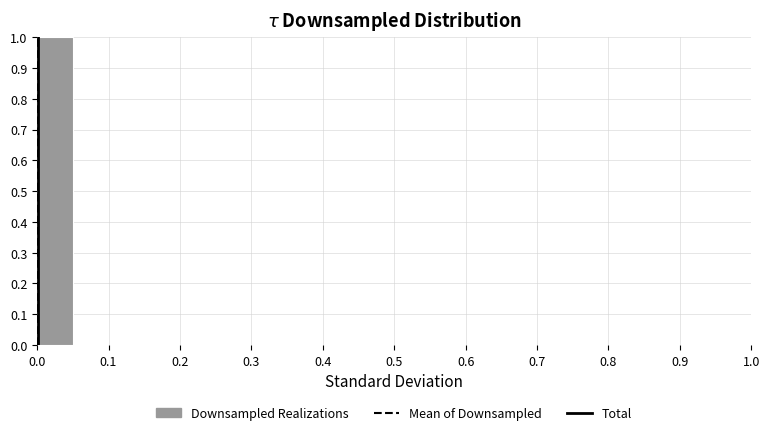

Reading left to right, transcribe this chart: for each bar, give the range it covers on the x-axis and its height. The values are not printed on the chart, so give them approximately, as read against the axis.

0.00 to 0.05: 1
0.05 to 0.10: 0
0.10 to 0.15: 0
0.15 to 0.20: 0
0.20 to 0.25: 0
0.25 to 0.30: 0
0.30 to 0.35: 0
0.35 to 0.40: 0
0.40 to 0.45: 0
0.45 to 0.50: 0
0.50 to 0.55: 0
0.55 to 0.60: 0
0.60 to 0.65: 0
0.65 to 0.70: 0
0.70 to 0.75: 0
0.75 to 0.80: 0
0.80 to 0.85: 0
0.85 to 0.90: 0
0.90 to 0.95: 0
0.95 to 1.00: 0